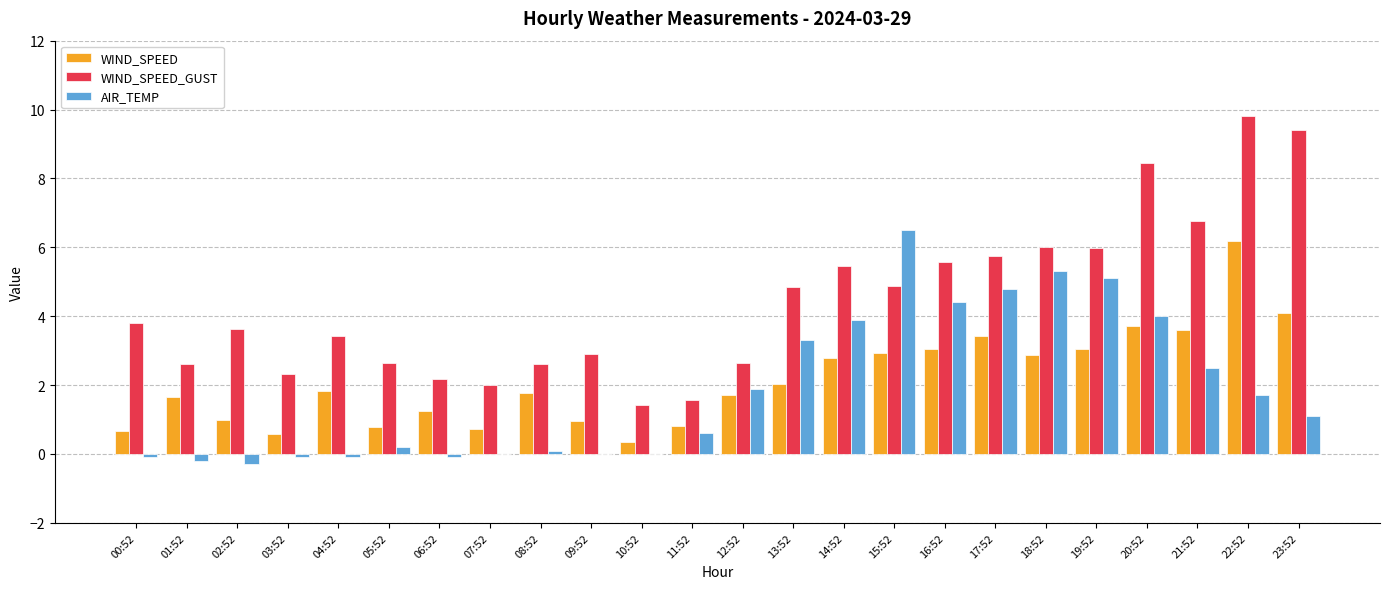

How many groups of bars are there?

24